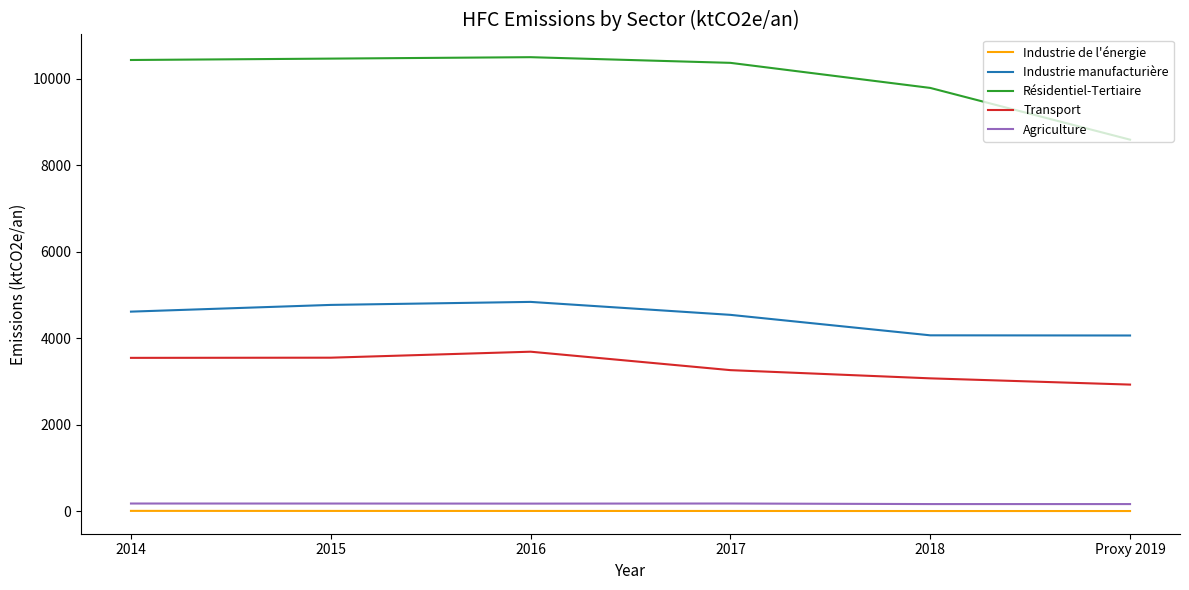

What is the difference between the second highest and second lowest values in the Transport series?

477.7